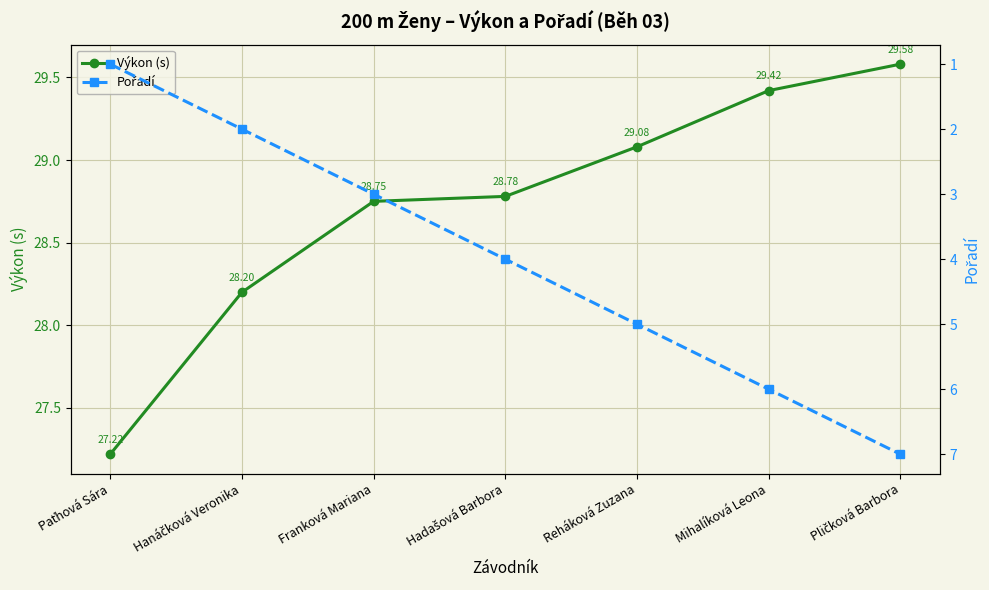

How many values in the Pořadí series are below 4?

3